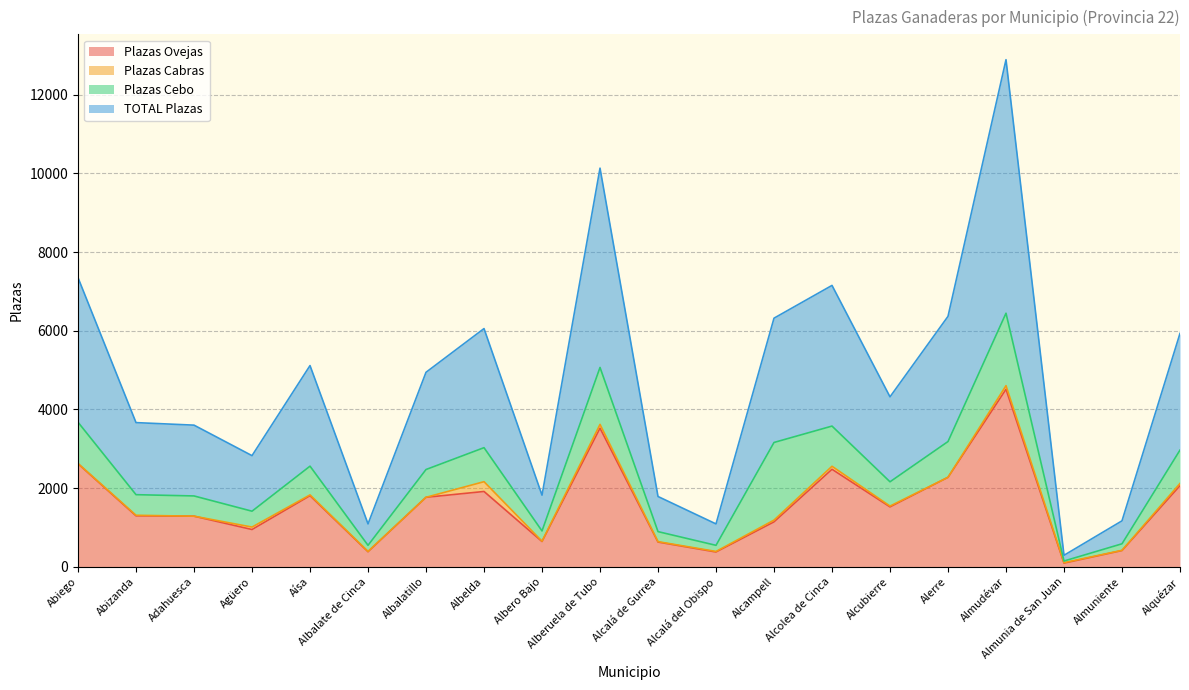

What is the highest value of the Plazas Ovejas series?

4513.0